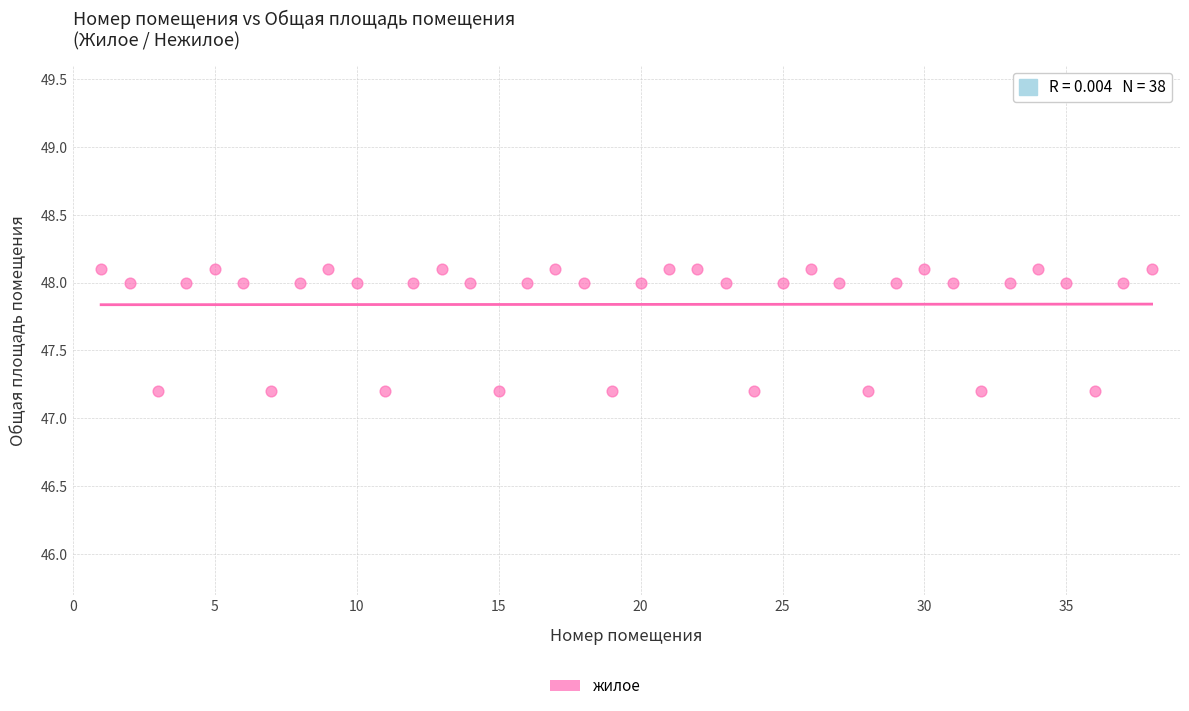

What is the range of X values (max minus min)?

37.0